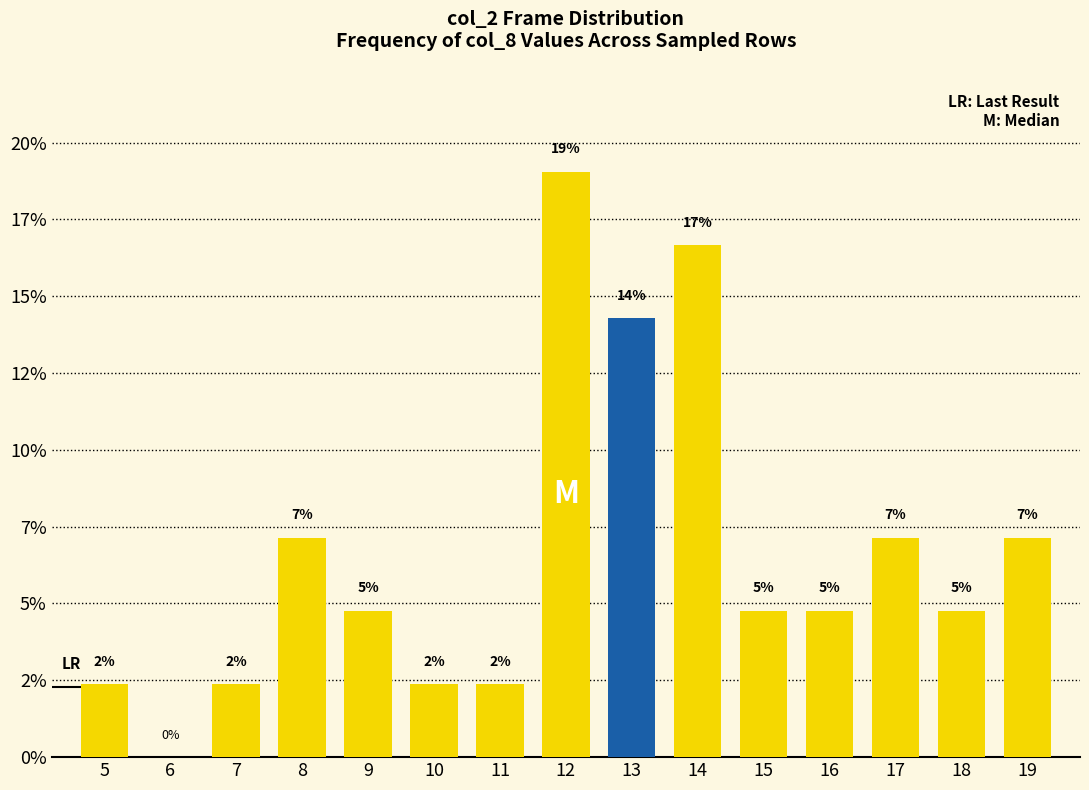

Are the bars horizontal?

No